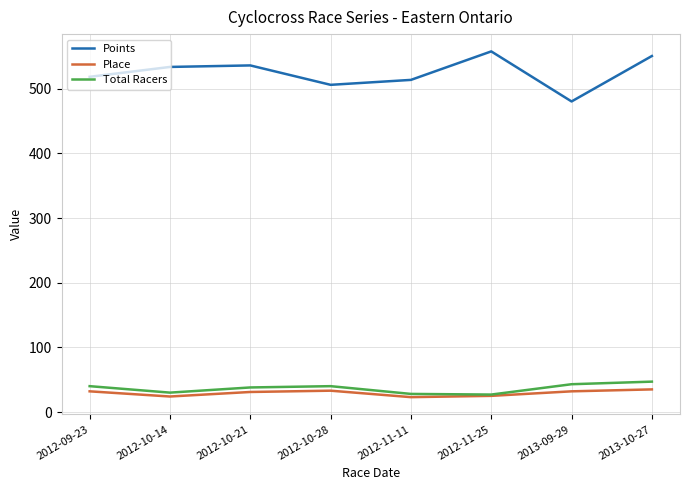

True or false: Place has a value of 35.0 at 2013-10-27.

True